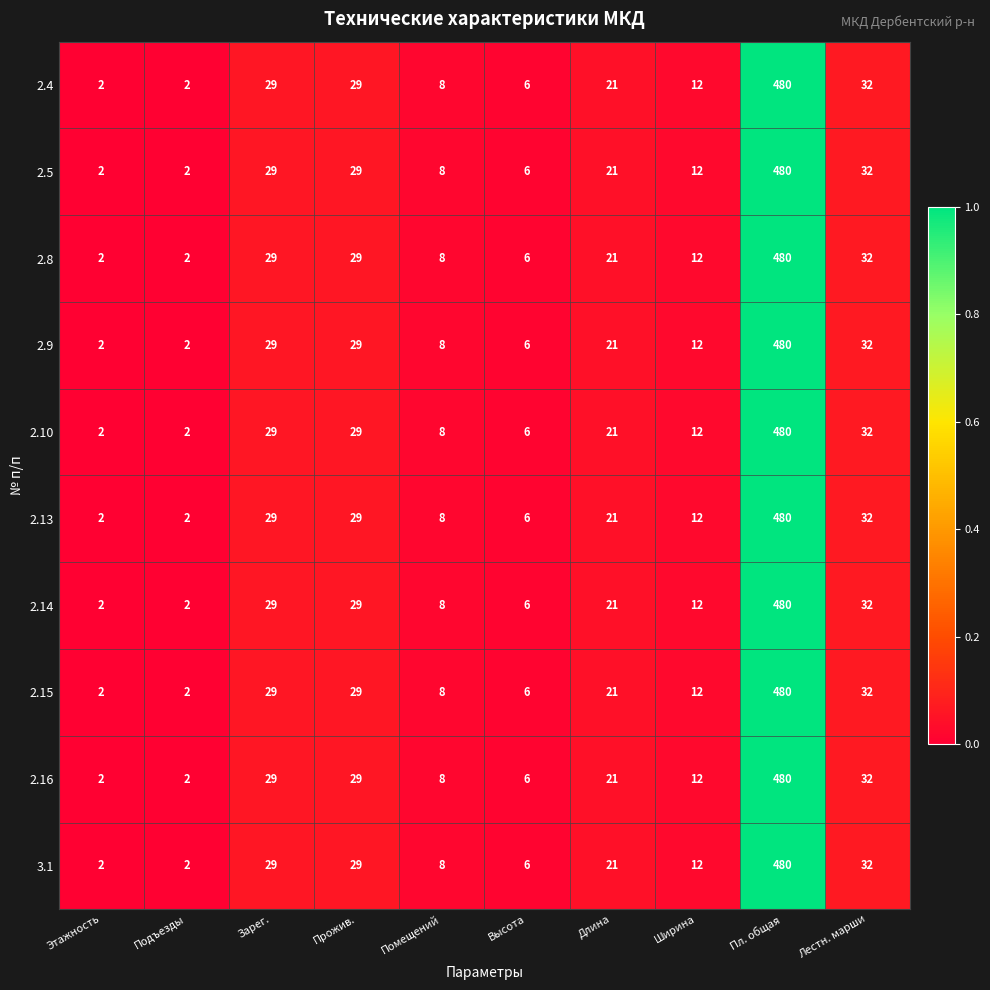

At which category is the sum across all series the highest?

Пл. общая